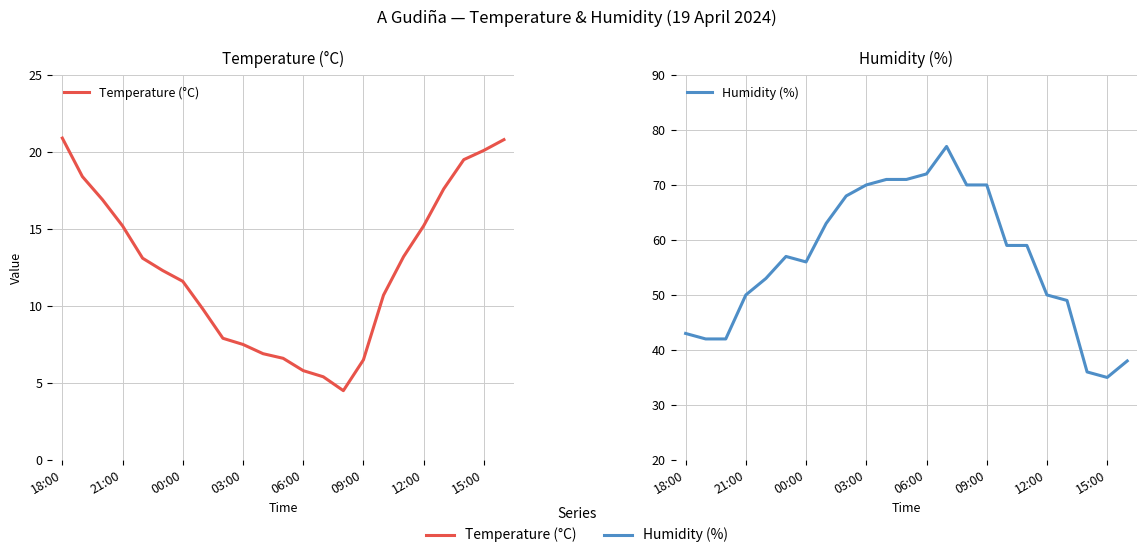

Rank the series at 11 from highest to lowest value.

Humidity (%), Temperature (°C)